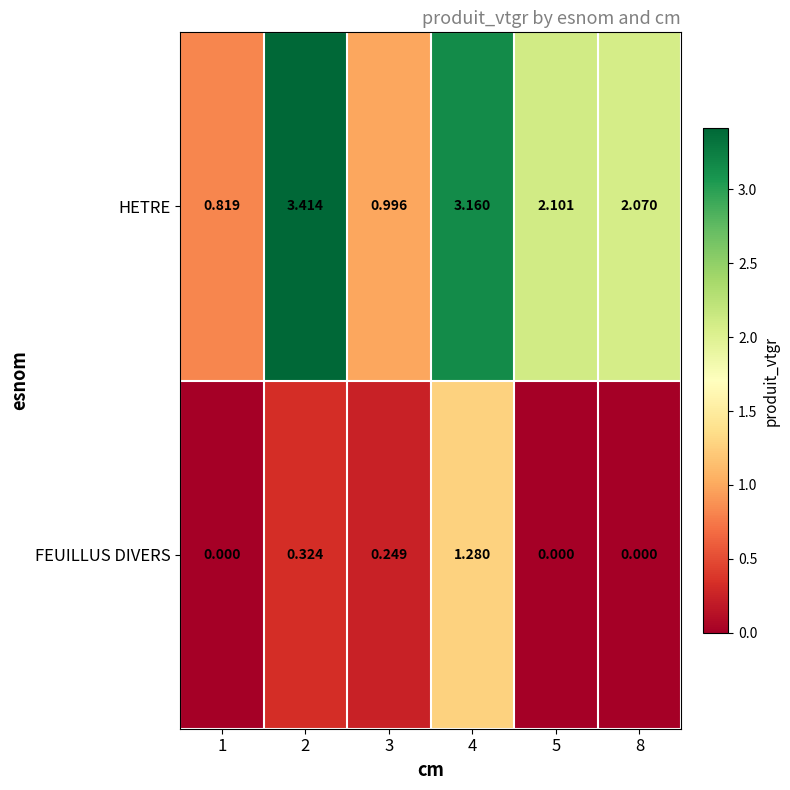

Which series has the largest range (max minus min)?

HETRE